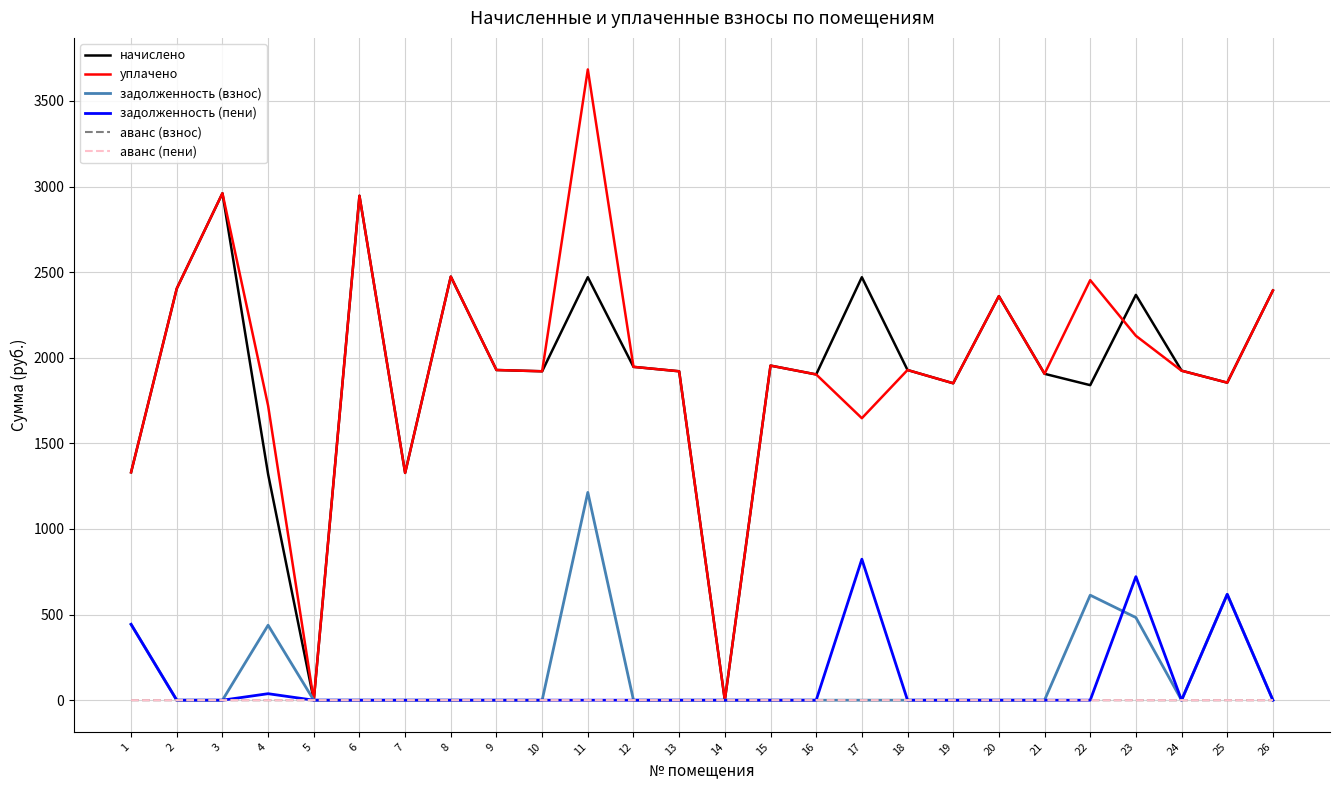

Does the chart have visible grid lines?

Yes